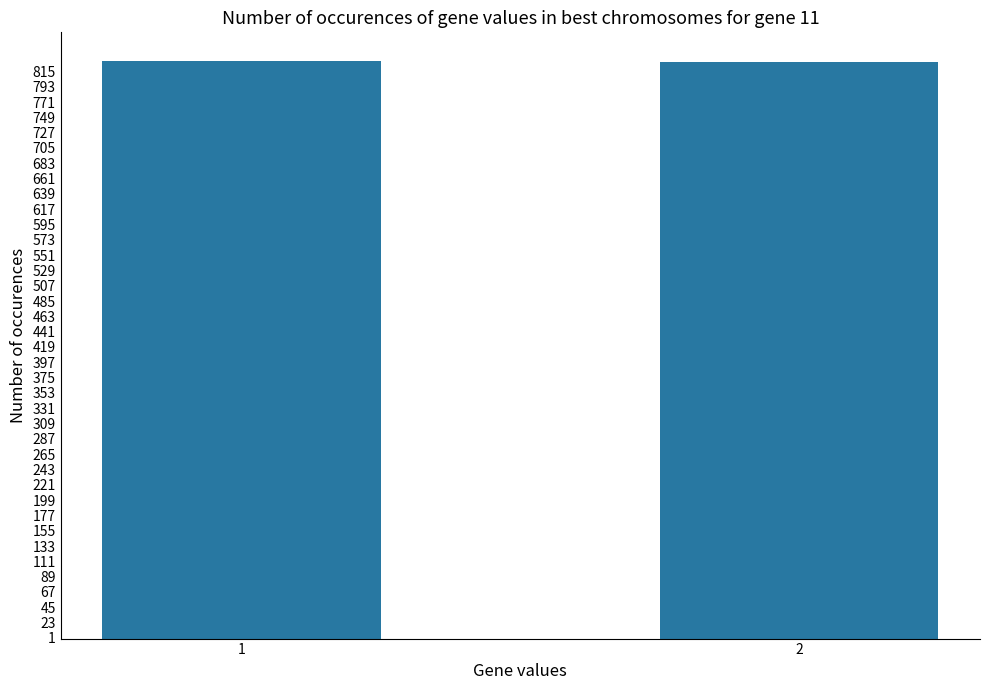

What is the value of the 2nd bar from the left?

829.1